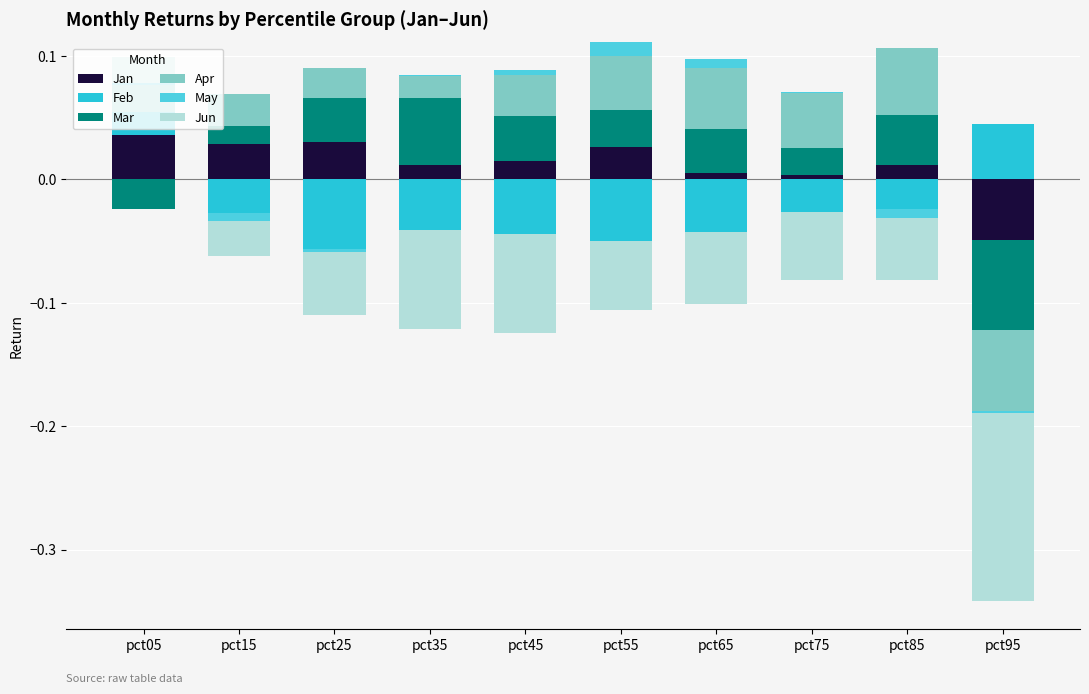

Rank the categories by Jan value from highest to lowest.

pct05, pct25, pct15, pct55, pct45, pct35, pct85, pct65, pct75, pct95